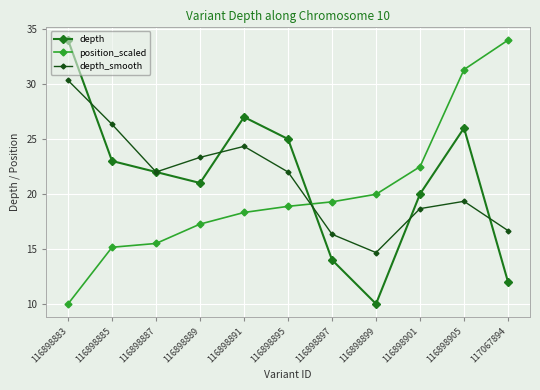

What is the difference between the maximum and minimum values in the depth series?

24.0